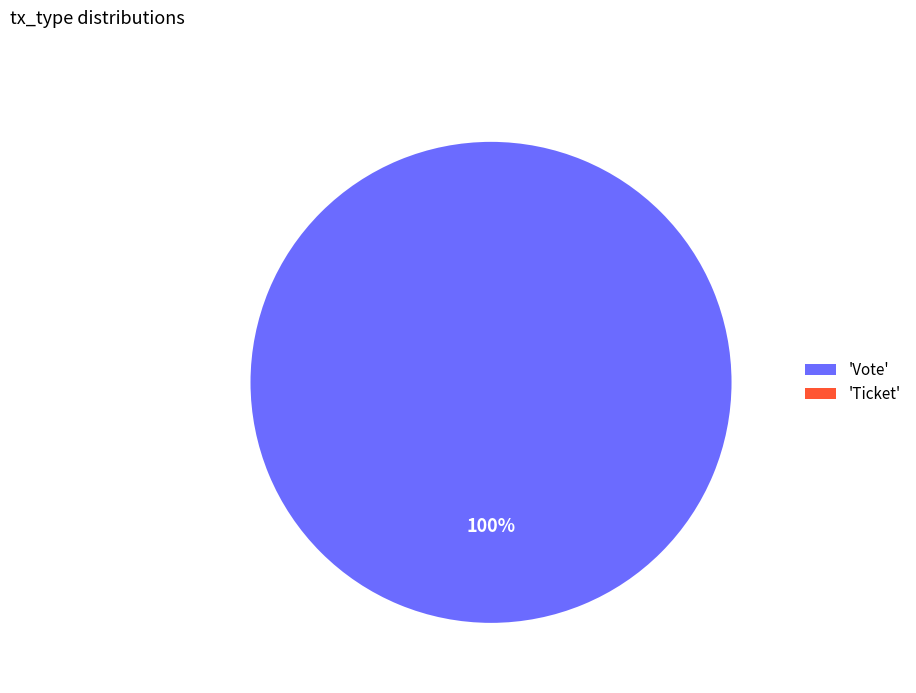

What percentage is the Vote slice, to the nearest percent?

100%